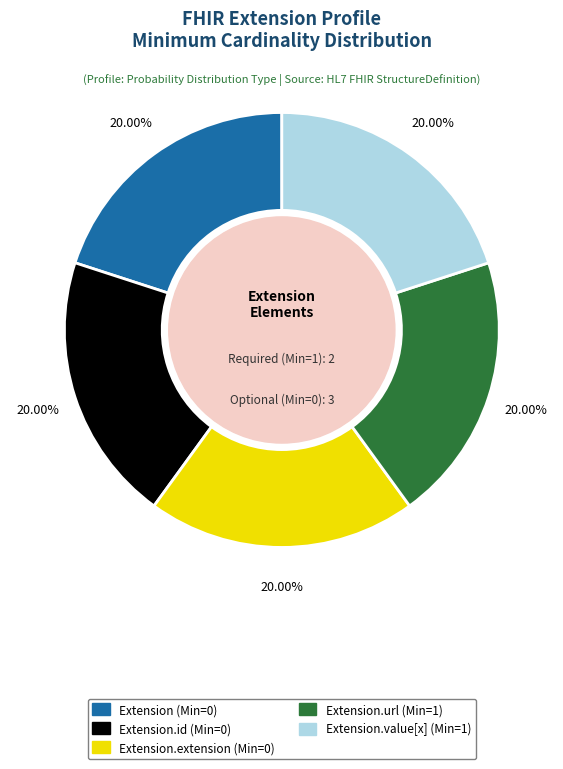

To the nearest percent, what is the difference between the largest and smallest slice percentages?

0%